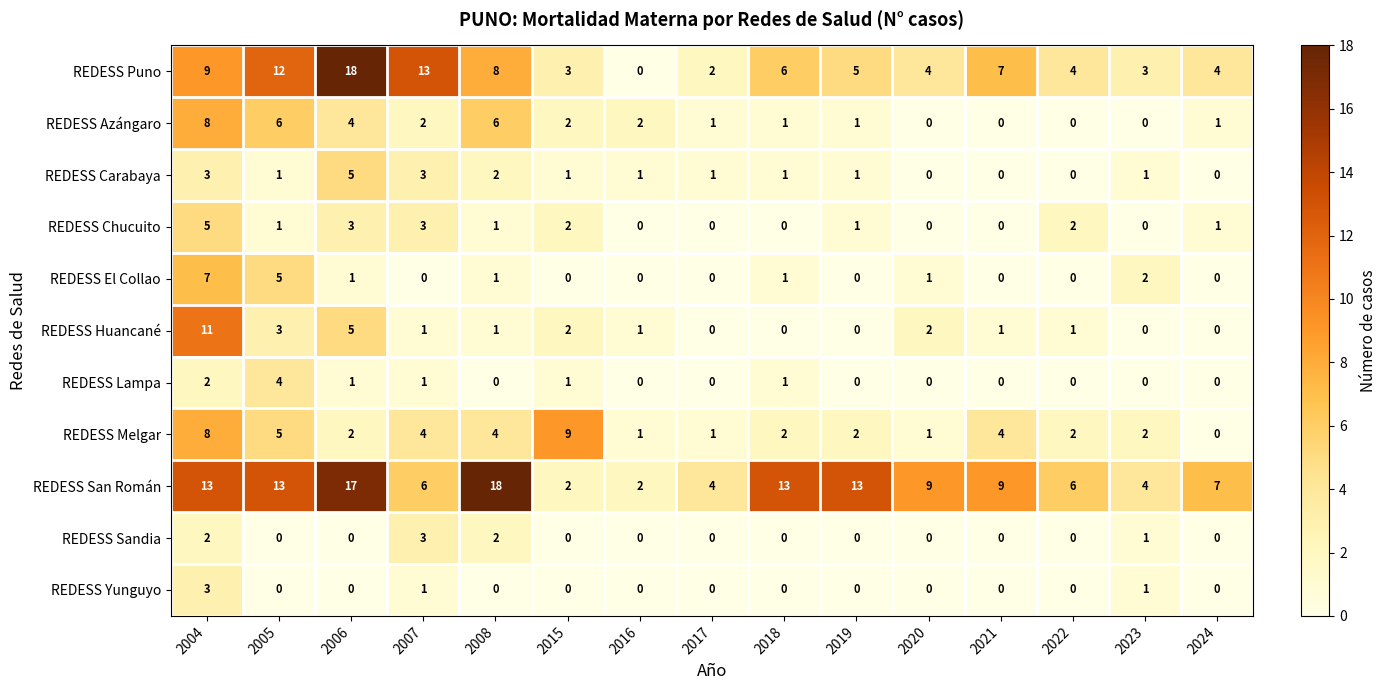

Count the number of categories in the chart.

15